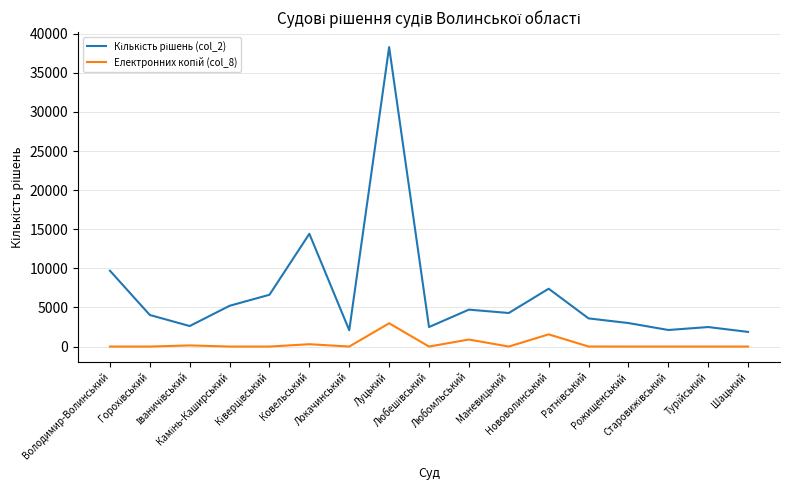

What is the maximum value shown in the chart?

38284